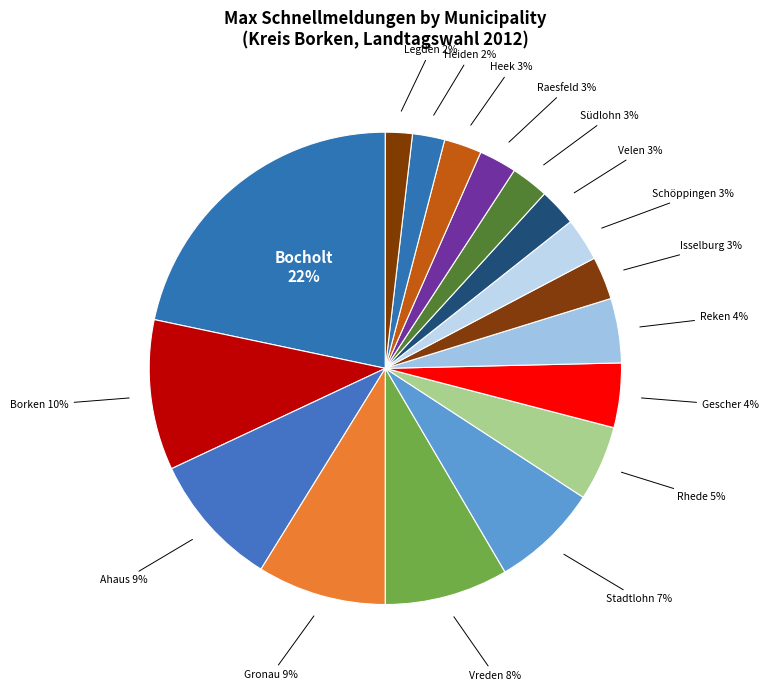

What is the smallest slice in the pie chart?

Gemeinde Legden